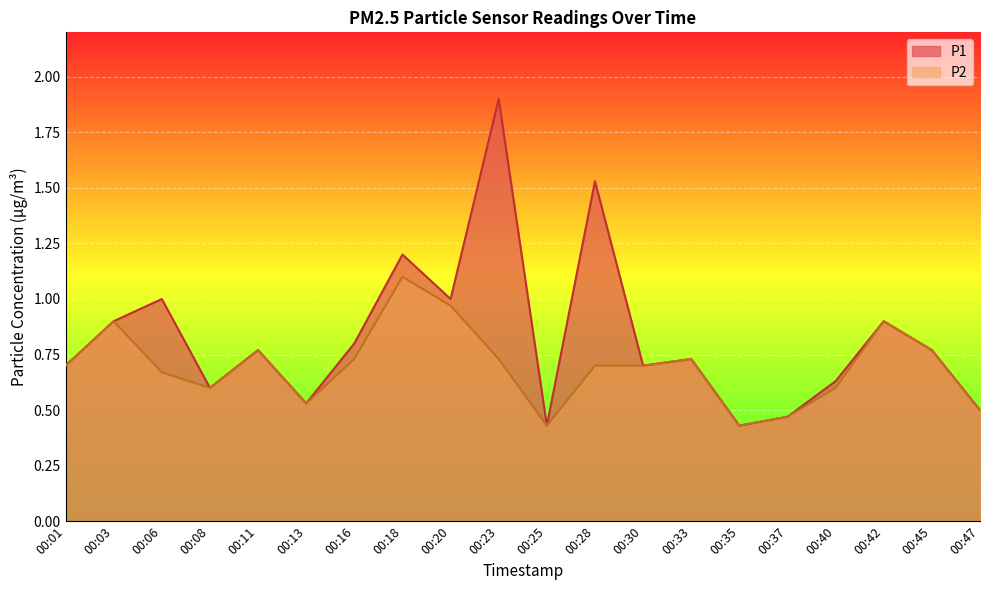

At how many categories does at least one series exceed 1?

3